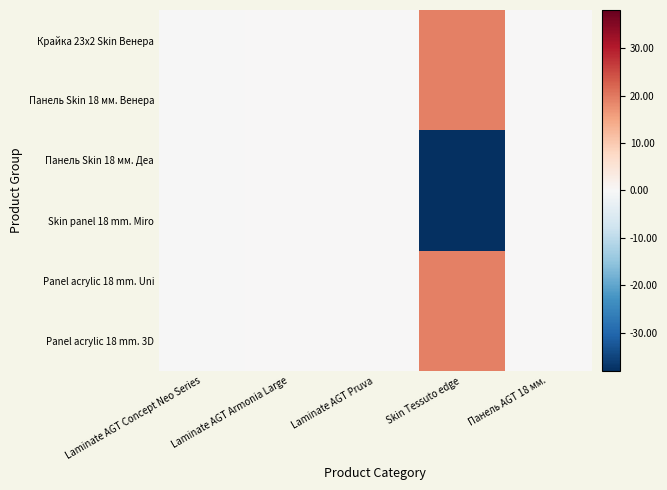

Reading left to right, list all the values displayed in this chart.

Крайка 23x2 Skin Венера: Laminate AGT Concept Neo Series=-0.0	Laminate AGT Armonia Large=0.0	Laminate AGT Pruva=0.0	Skin Tessuto edge=19.0	Панель AGT 18 мм.=0.0
Панель Skin 18 мм. Венера: Laminate AGT Concept Neo Series=-0.0	Laminate AGT Armonia Large=0.0	Laminate AGT Pruva=0.0	Skin Tessuto edge=19.0	Панель AGT 18 мм.=0.0
Панель Skin 18 мм. Деа: Laminate AGT Concept Neo Series=-0.0	Laminate AGT Armonia Large=0.0	Laminate AGT Pruva=0.0	Skin Tessuto edge=-38.0	Панель AGT 18 мм.=0.0
Skin panel 18 mm. Miro: Laminate AGT Concept Neo Series=-0.0	Laminate AGT Armonia Large=0.0	Laminate AGT Pruva=0.0	Skin Tessuto edge=-38.0	Панель AGT 18 мм.=0.0
Panel acrylic 18 mm. Uni: Laminate AGT Concept Neo Series=-0.0	Laminate AGT Armonia Large=0.0	Laminate AGT Pruva=0.0	Skin Tessuto edge=19.0	Панель AGT 18 мм.=0.0
Panel acrylic 18 mm. 3D: Laminate AGT Concept Neo Series=-0.0	Laminate AGT Armonia Large=0.0	Laminate AGT Pruva=0.0	Skin Tessuto edge=19.0	Панель AGT 18 мм.=0.0